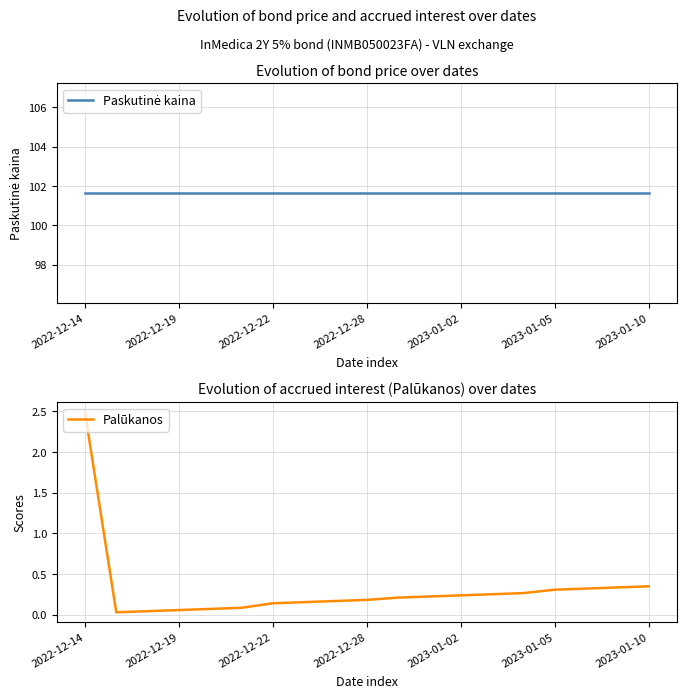

The value of Paskutinė kaina at 10 is 101.6. True or false?

True